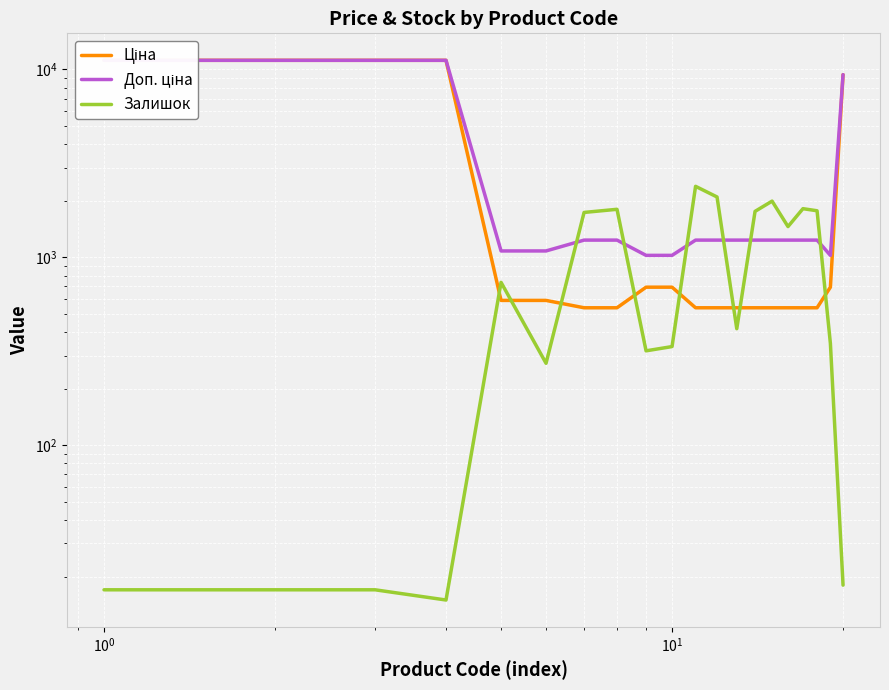

What is the difference between the maximum and minimum values in the Ціна series?

10649.2